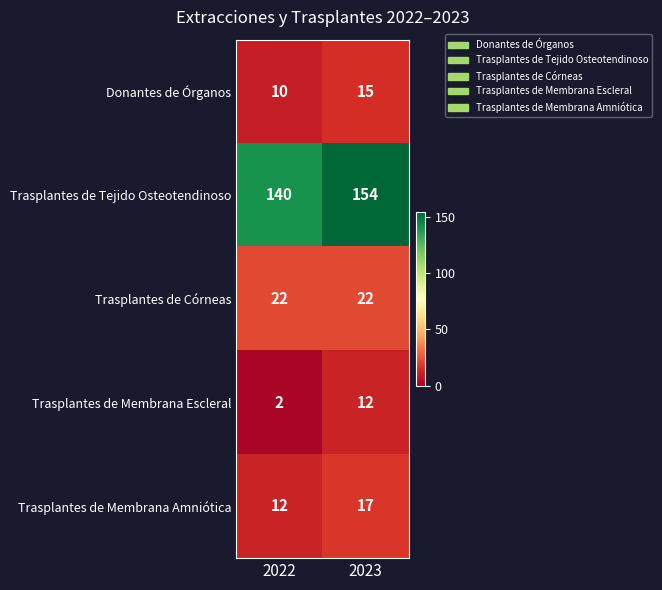

What is the difference between the highest and lowest values at 2023?

142